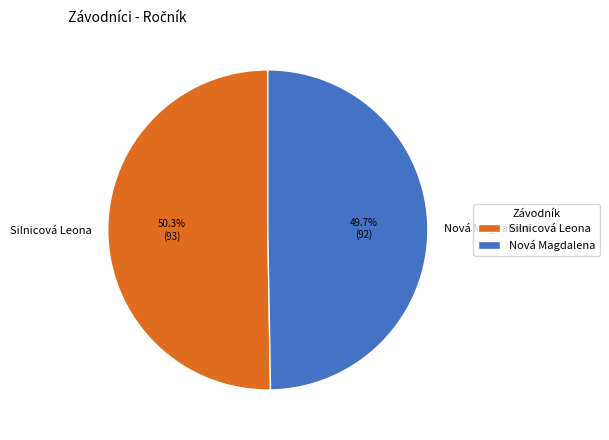

How much of the chart is everything except Silnicová Leona?

49.7%